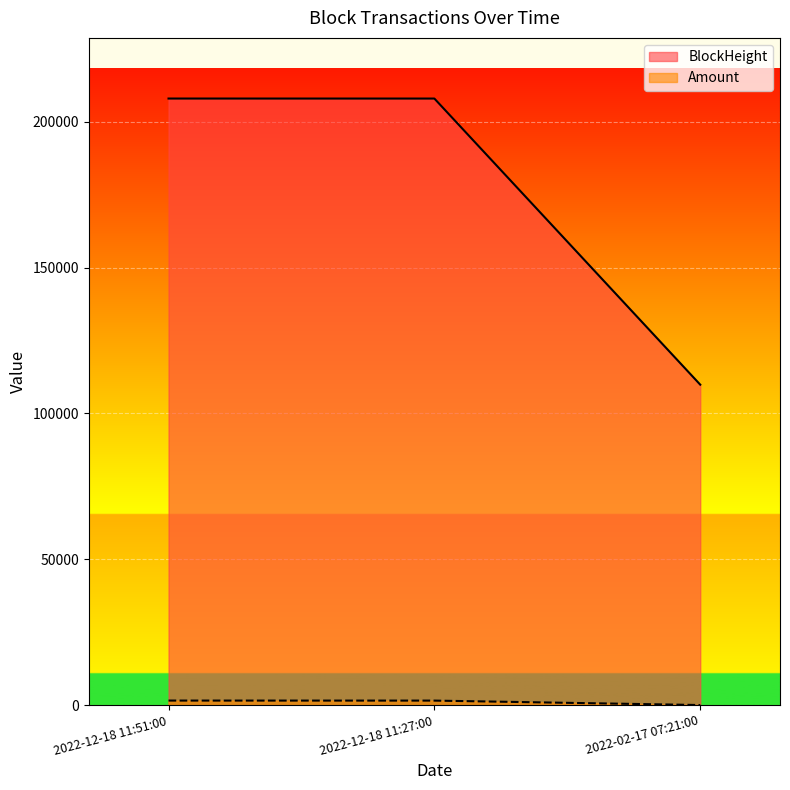

What is the approximate value of Amount at 2022-02-17 07:21:00?

10.8